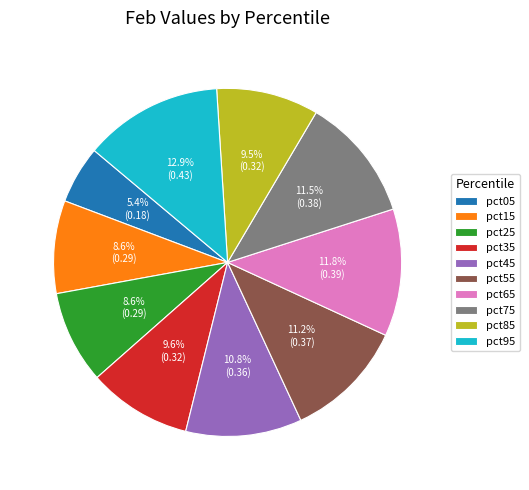

Which category has the smallest portion of the pie?

pct05